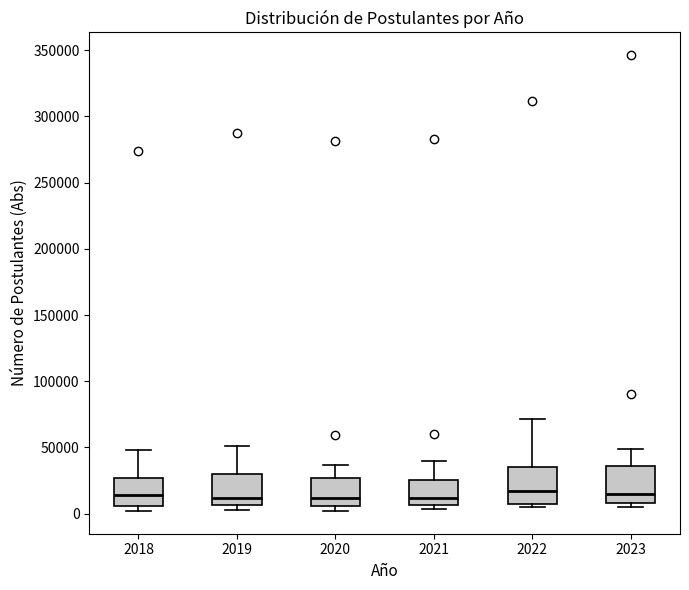

Where does the upper whisker of the box at x = 2021 end on the y-axis? The values are not printed on the chart, so give them approximately, as read against the axis.

40000